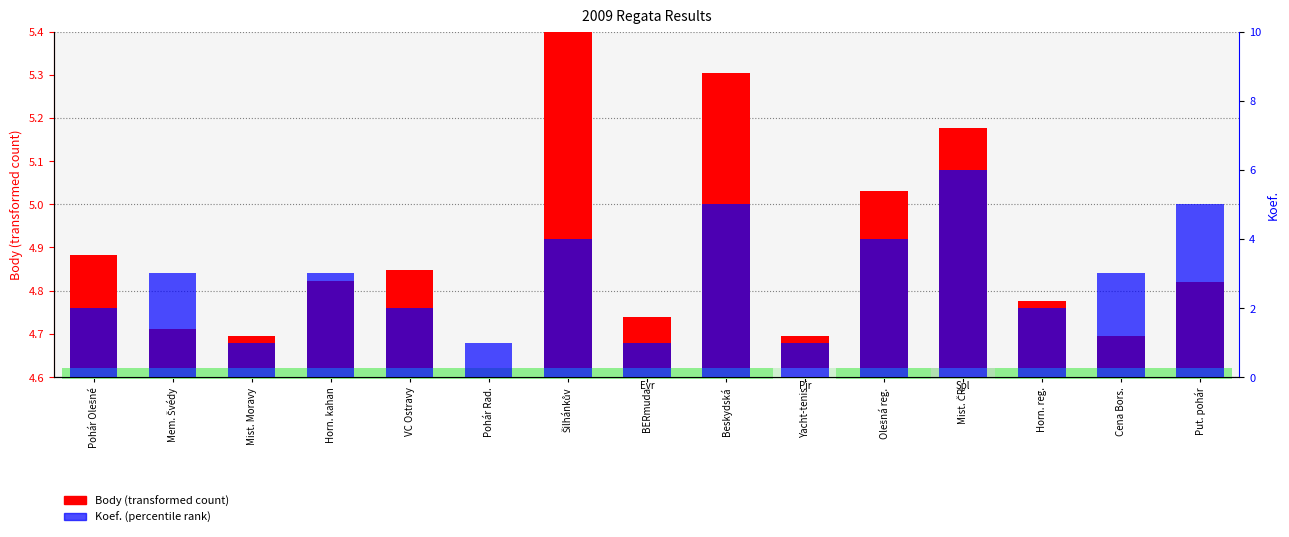

At Mem. Švédy, list the series in order from largest to smallest.

Koef. (percentile rank), Body (transformed count)